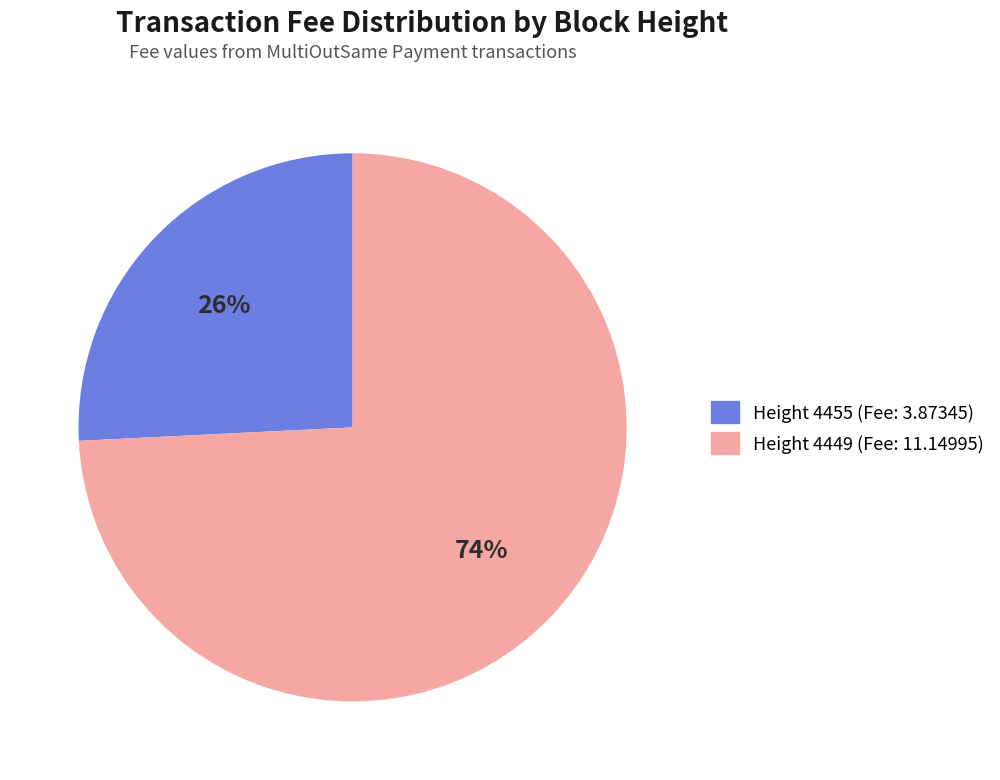

To the nearest percent, what is the difference between the largest and smallest slice percentages?

48%